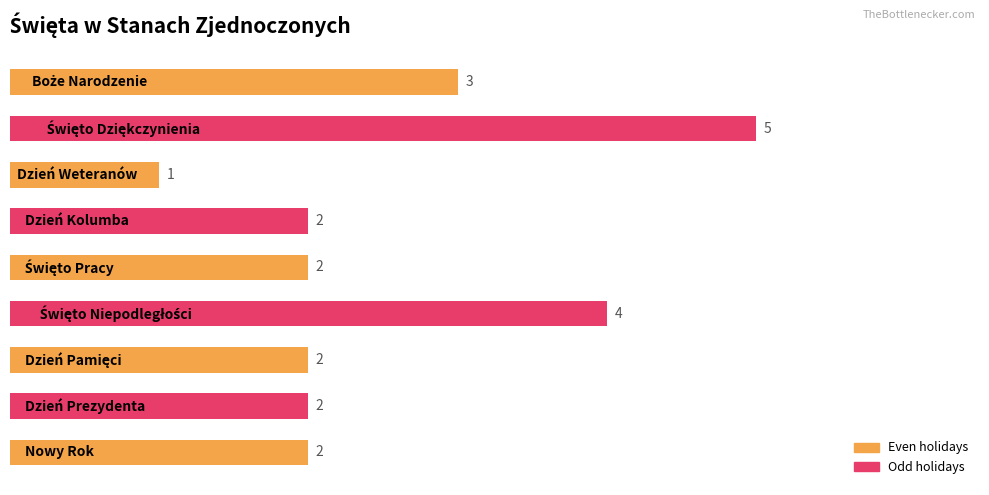

What is the average value?

3